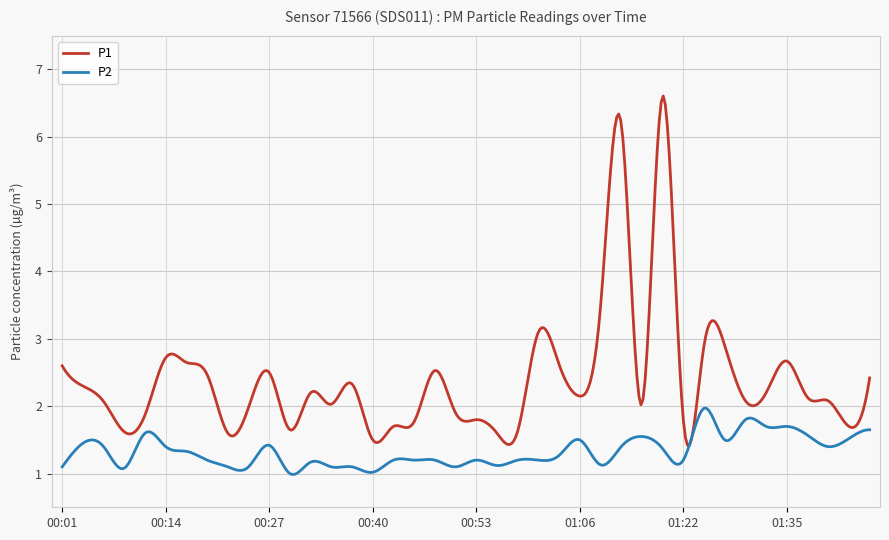

What is the greatest value displayed?

6.6